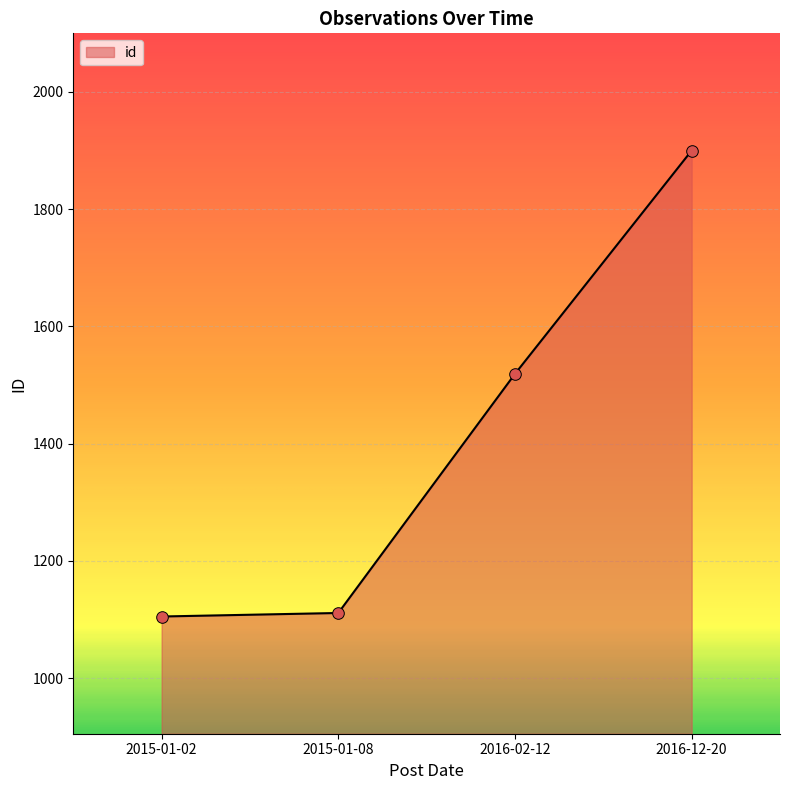

Approximately how many times larger is the value at 2015-01-02 compared to 2016-02-12?

0.7